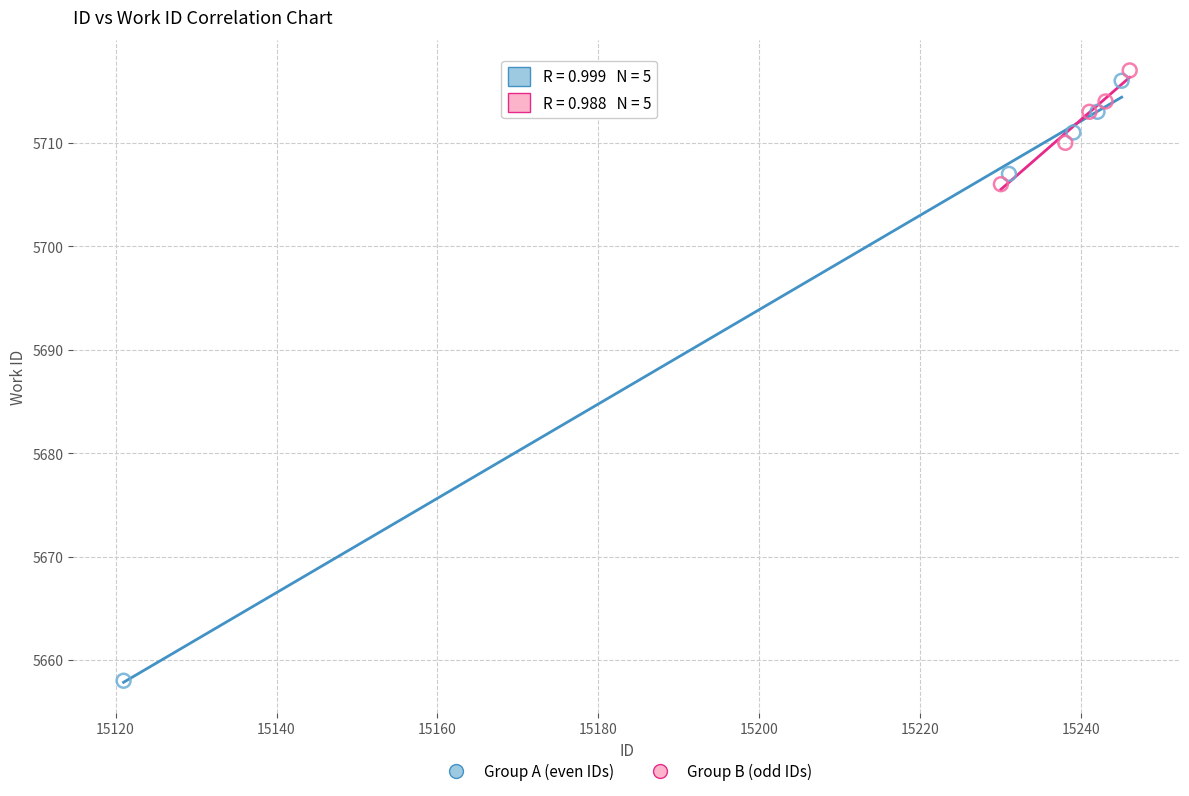

Which series reaches the minimum Y coordinate?

Group A (even IDs)